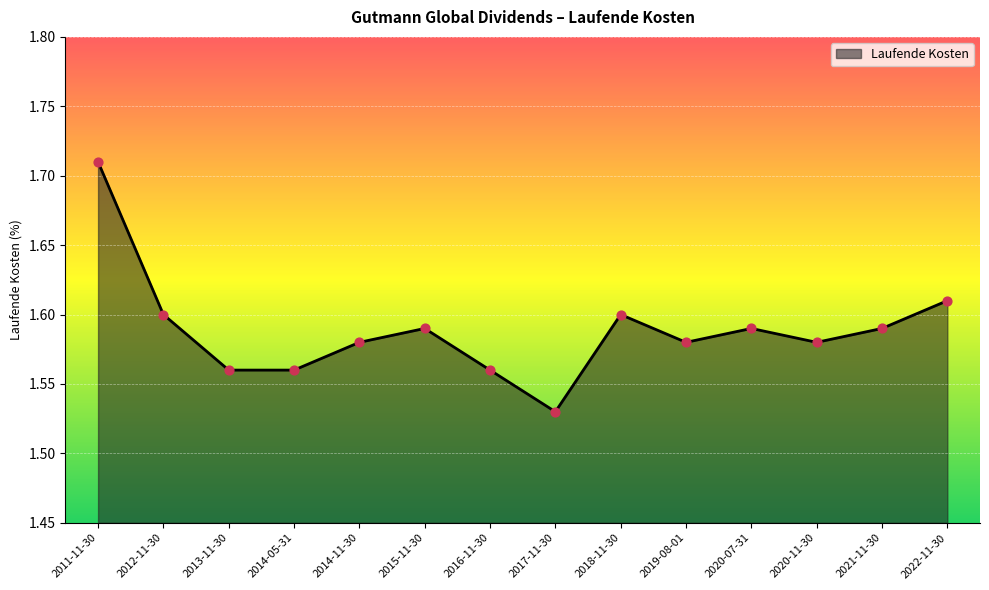

What is the ratio of the value at 2015-11-30 to the value at 2014-05-31?

1.0